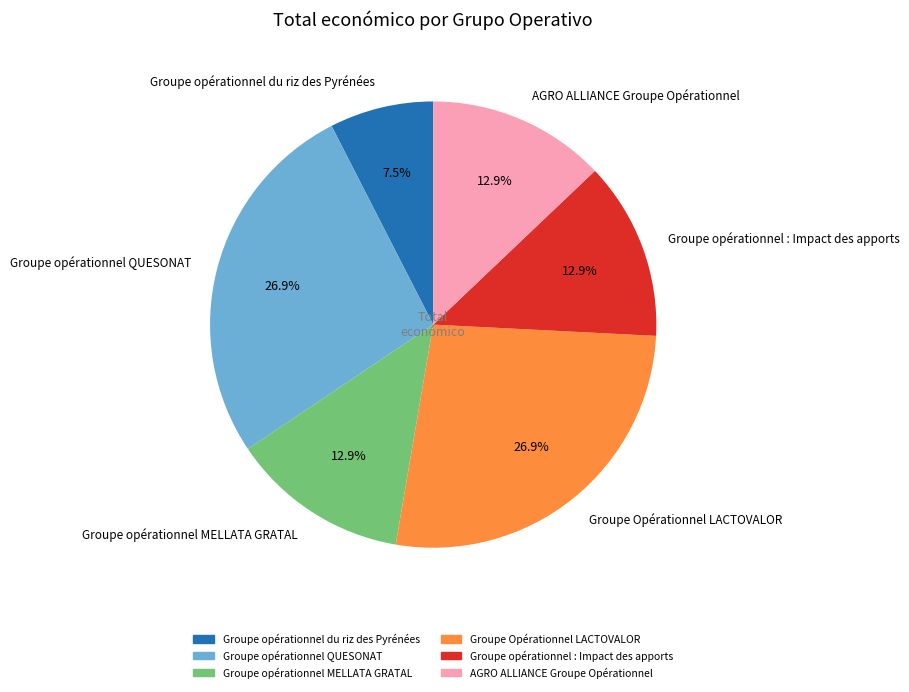

Combined, do Groupe opérationnel QUESONAT and Groupe opérationnel du riz des Pyrénées account for over 50%?

No